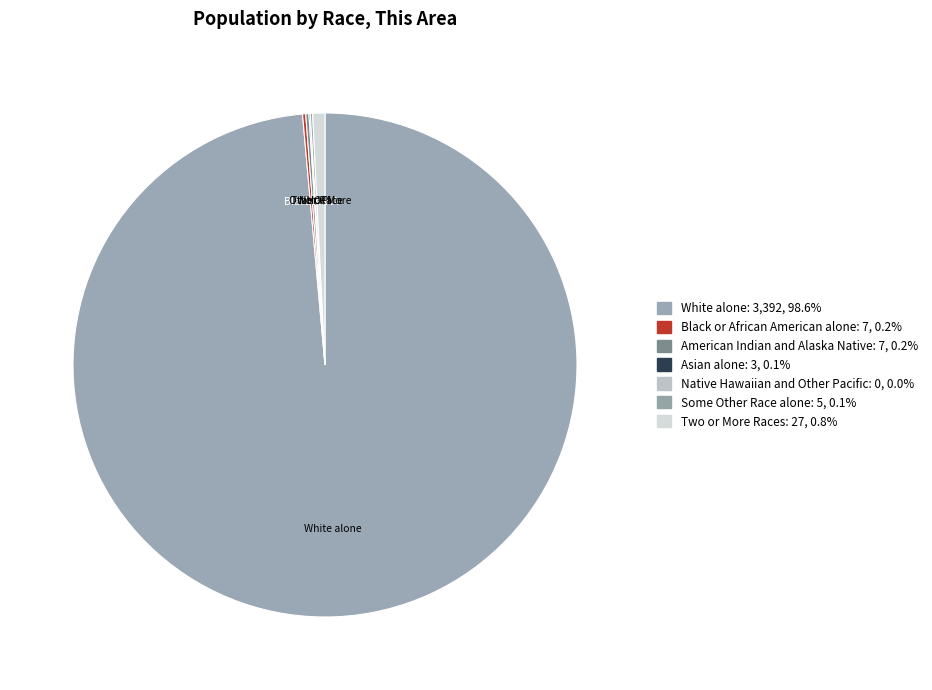

Do Asian alone and American Indian and Alaska Native together represent more than half of the pie?

No